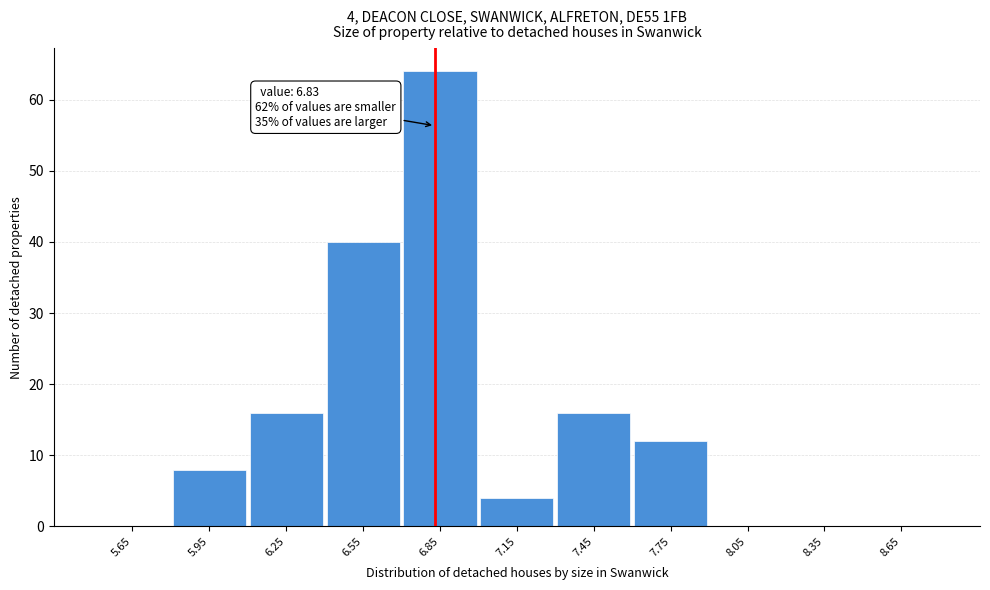

Over which range of the x-axis is the bar tallest?

6.7 to 7.0